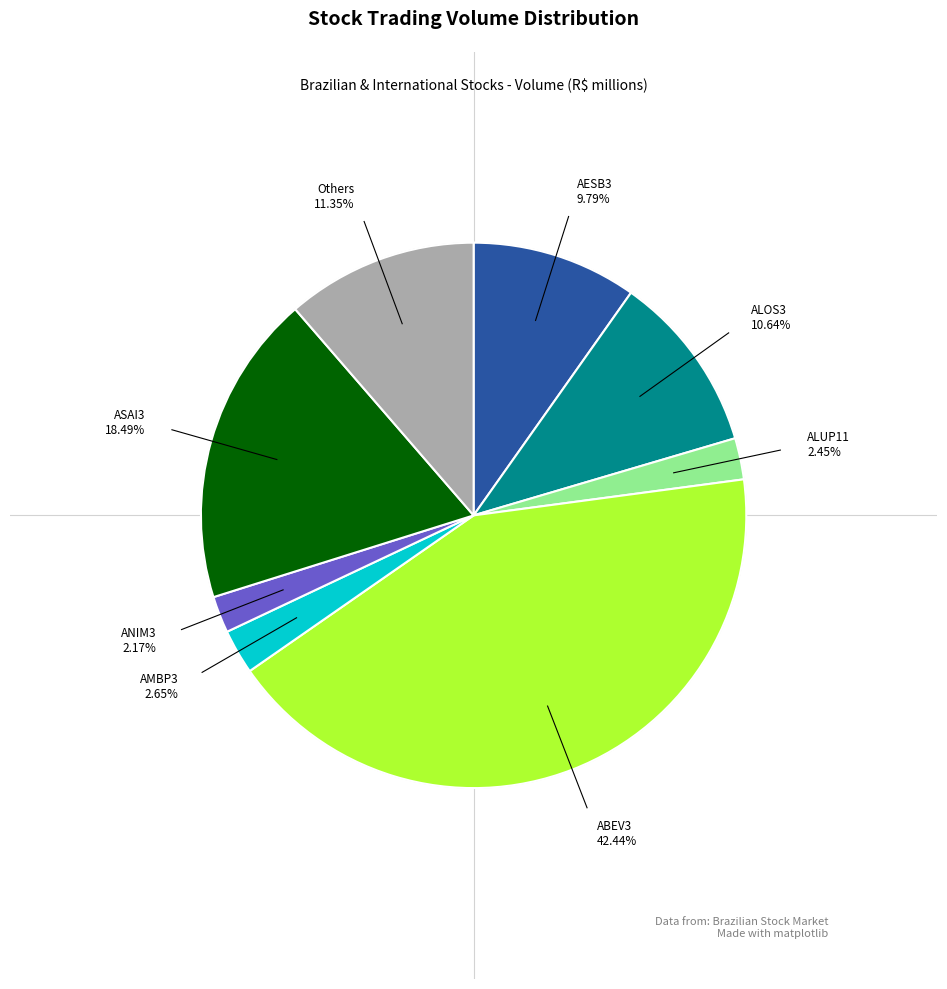

Between ALOS3 and ABEV3, which is larger?

ABEV3